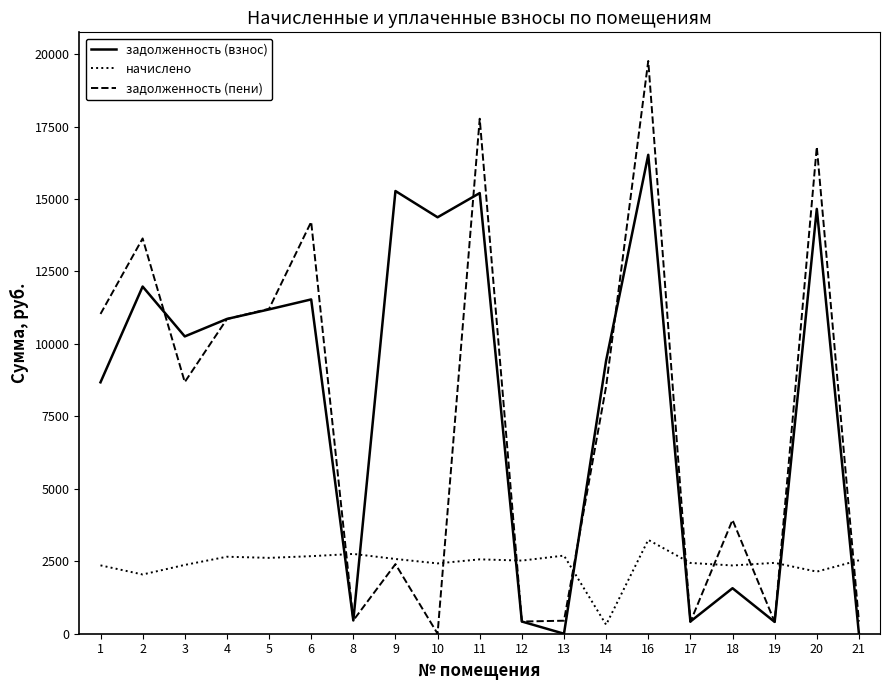

True or false: задолженность (пени) has a value of 21912.6 at 20.

False